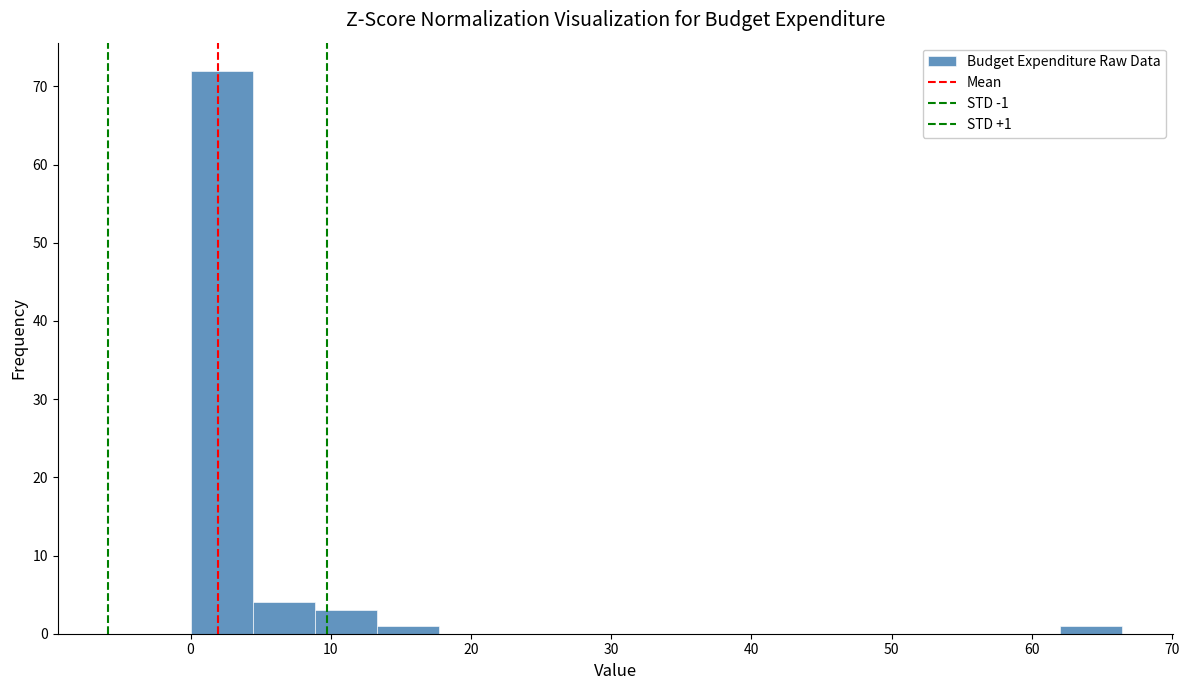

Which range on the x-axis has the tallest bar?

0 to 4